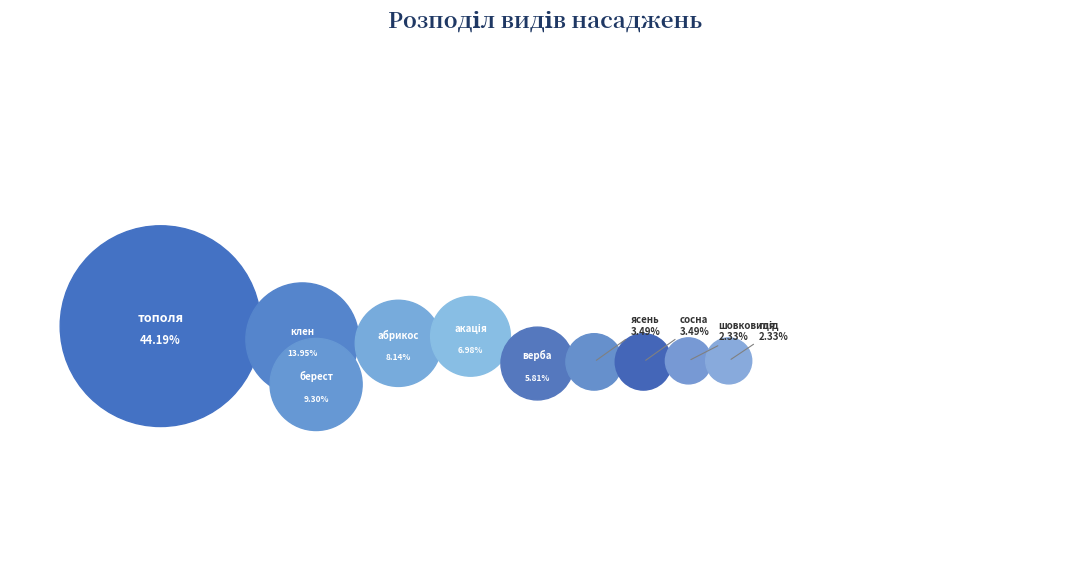

Combined, what portion of the pie is ясень and абрикос?

11.6%